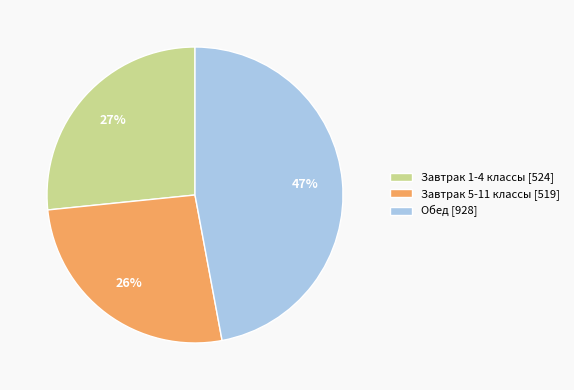

Is there any slice that represents more than half of the pie?

No